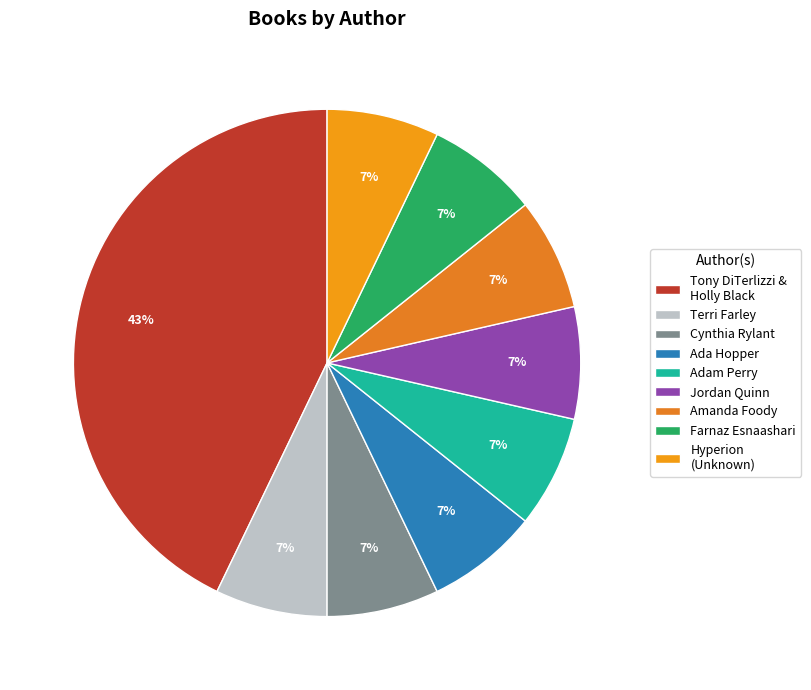

To the nearest percent, what percentage of the pie is Cynthia Rylant?

7%